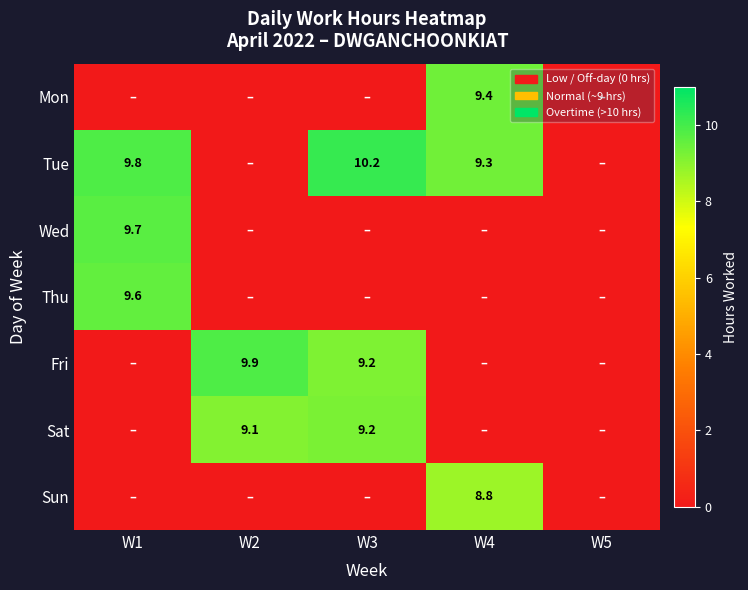

True or false: Sat has a value of 15.0 at W2.

False